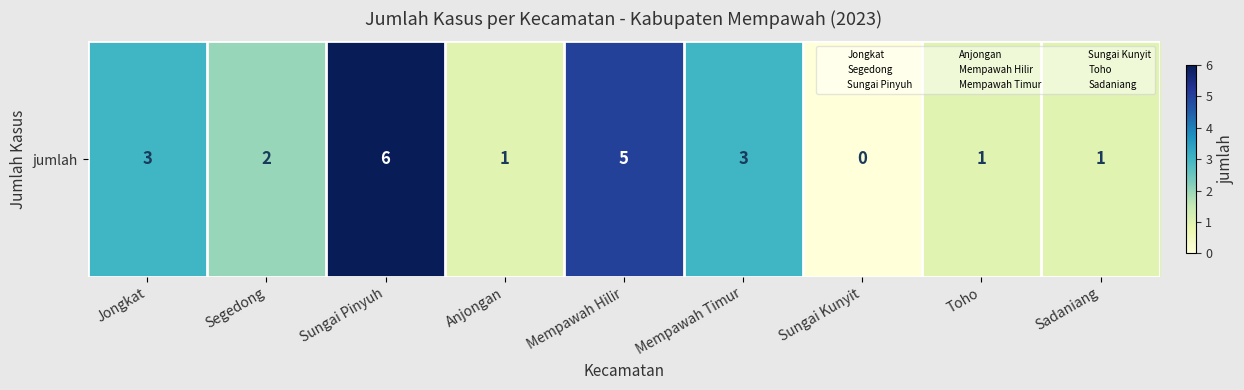

Reading left to right, what are all the values shown in this chart?

Jongkat=3	Segedong=2	Sungai Pinyuh=6	Anjongan=1	Mempawah Hilir=5	Mempawah Timur=3	Sungai Kunyit=0	Toho=1	Sadaniang=1